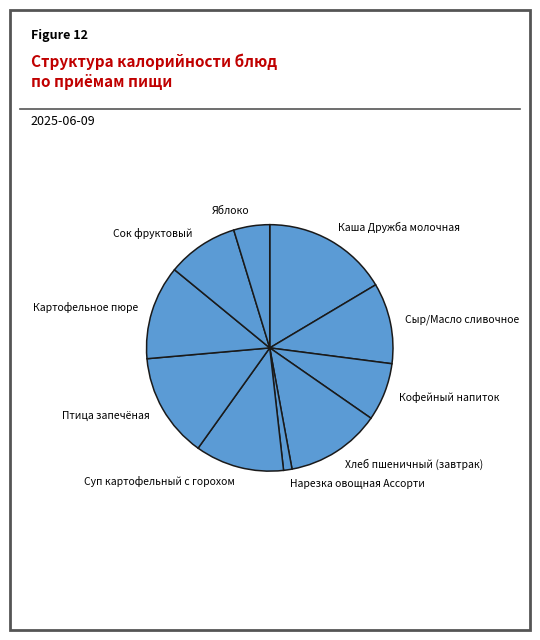

How many segments does this pie chart have?

10